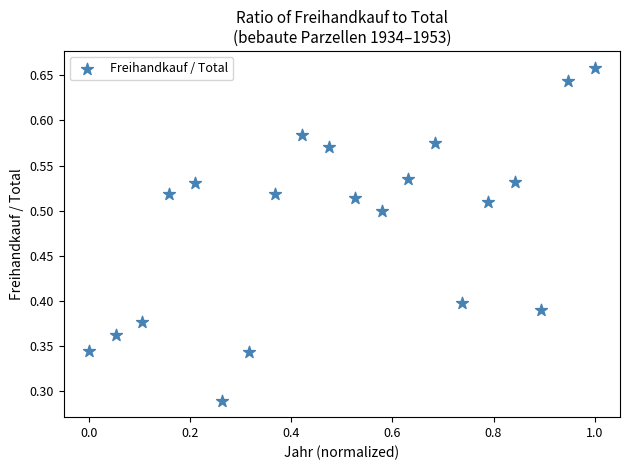

What is the range of X values (max minus min)?

1.0